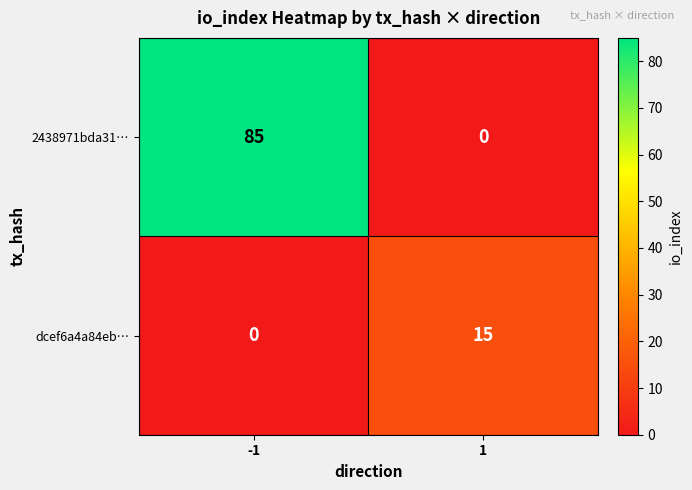

At which category does the chart reach its peak across all series?

-1